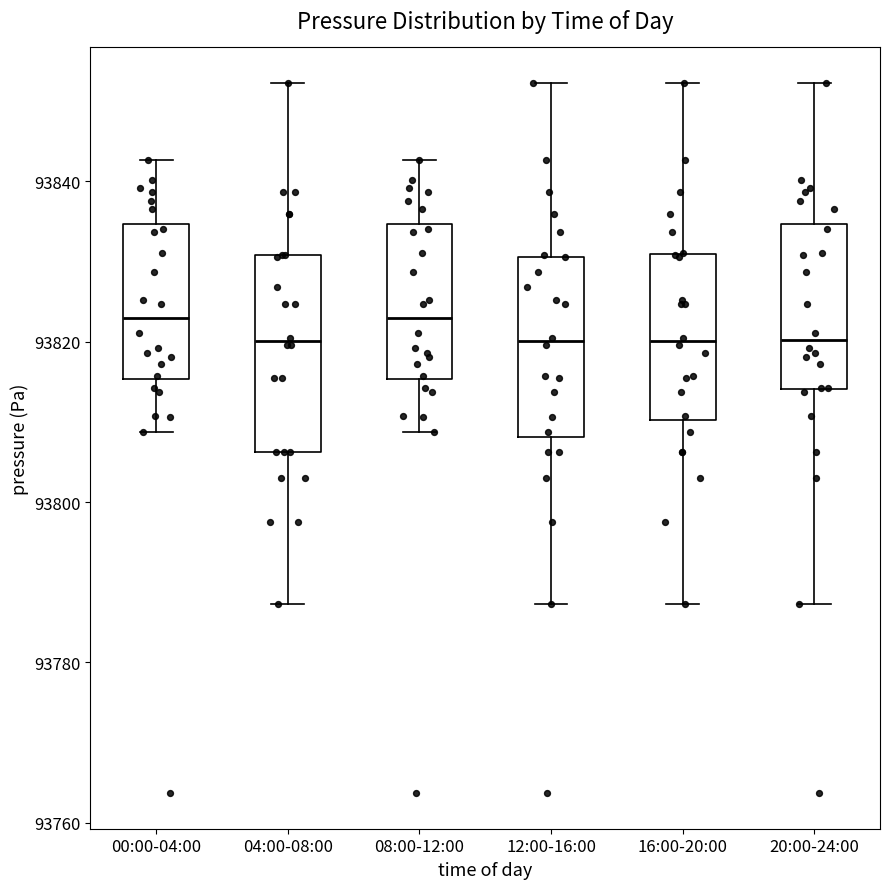

Where does the lower whisker of the box for 04:00-08:00 end on the y-axis? The values are not printed on the chart, so give them approximately, as read against the axis.

93788